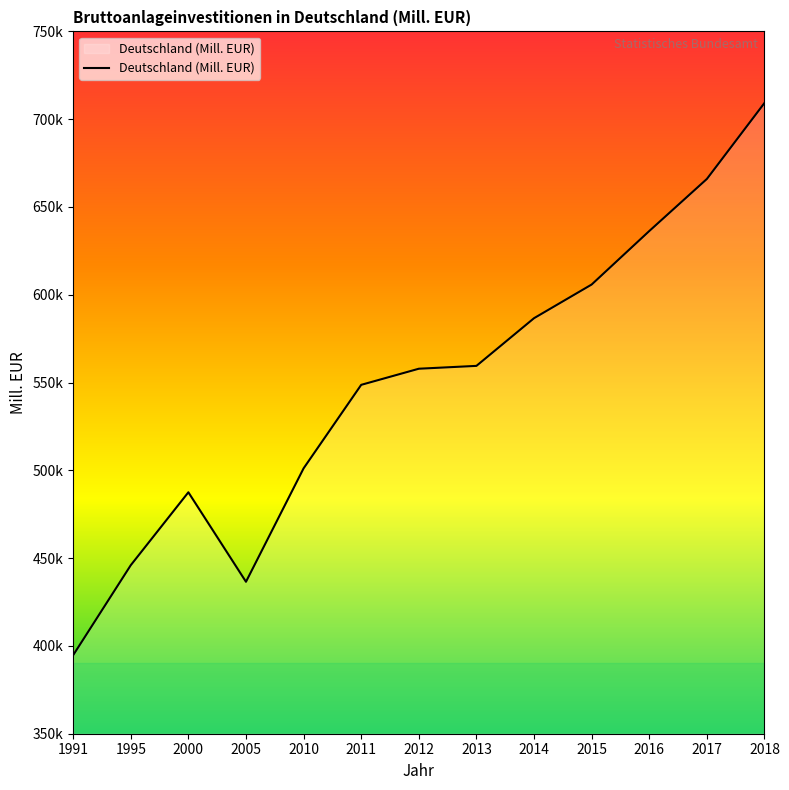

Does the chart have visible grid lines?

No